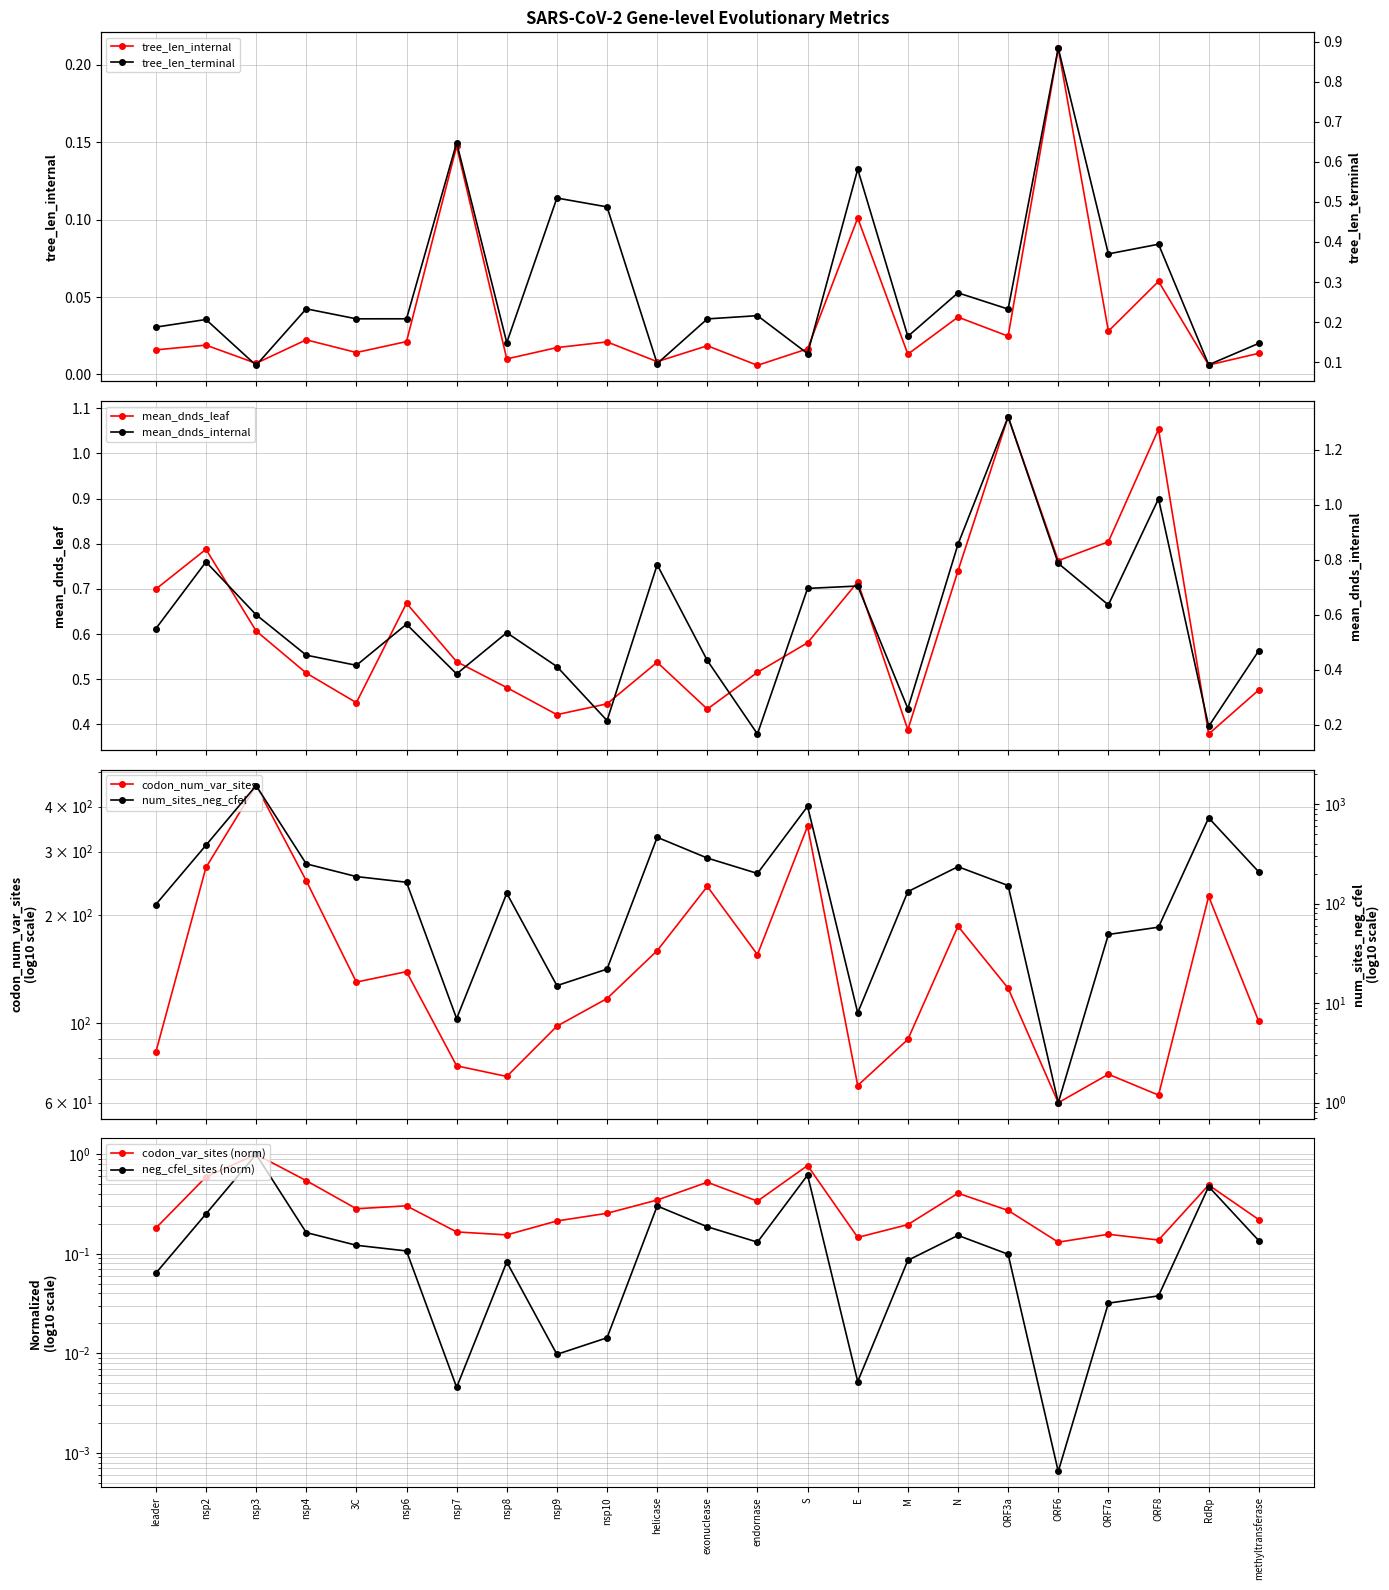

True or false: codon_num_var_sites and mean_dnds_leaf cross at least once.

False